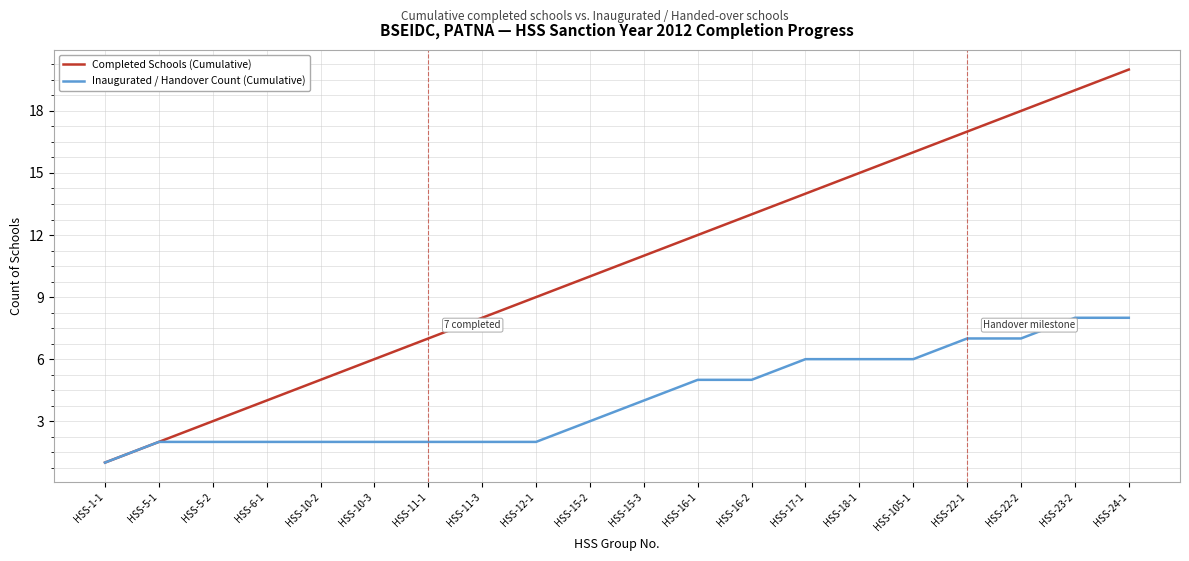

What position from the right is HSS-10-3?

15